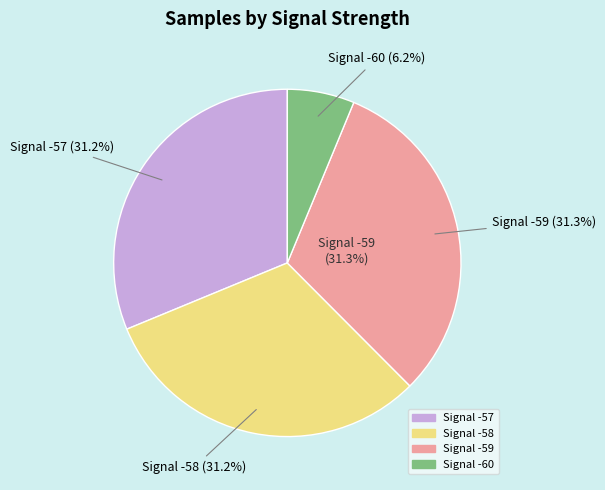

Which has a higher value, -57 or -58?

-58